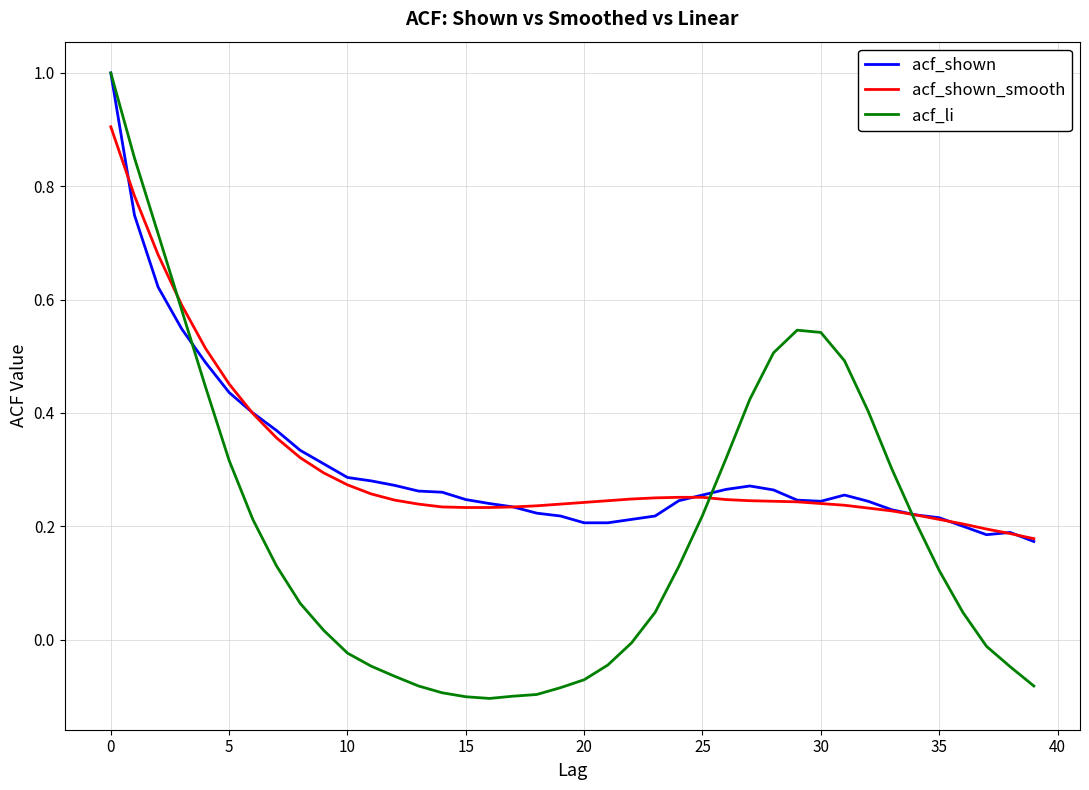

What are all the series names shown in the legend?

acf_shown, acf_shown_smooth, acf_li